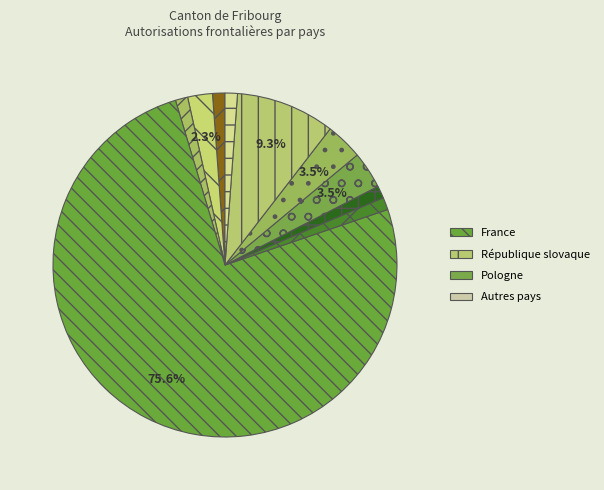

Count the number of slices in the pie.

10